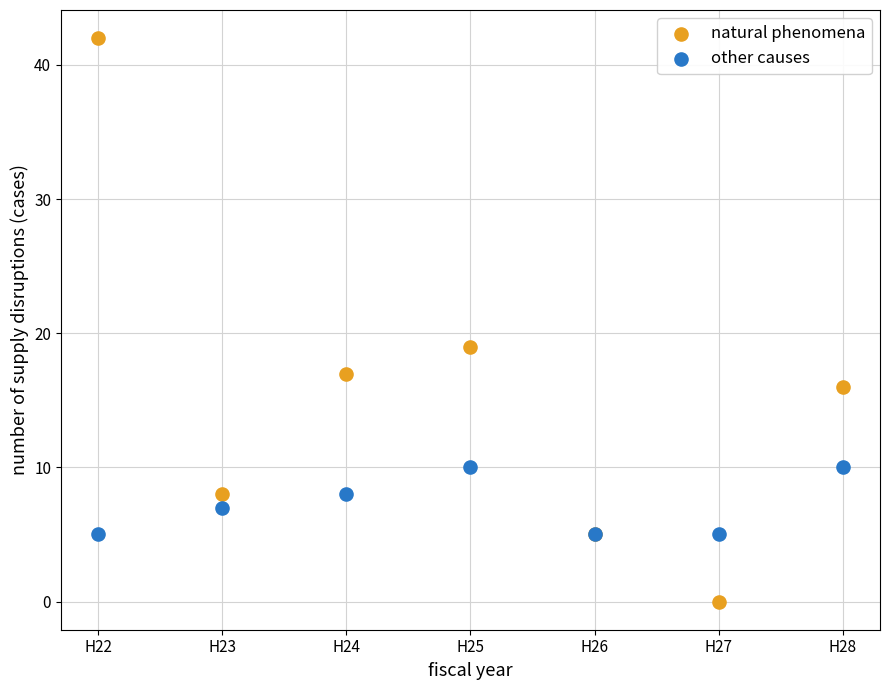

Across all series, what Y value is closest to 21?

19